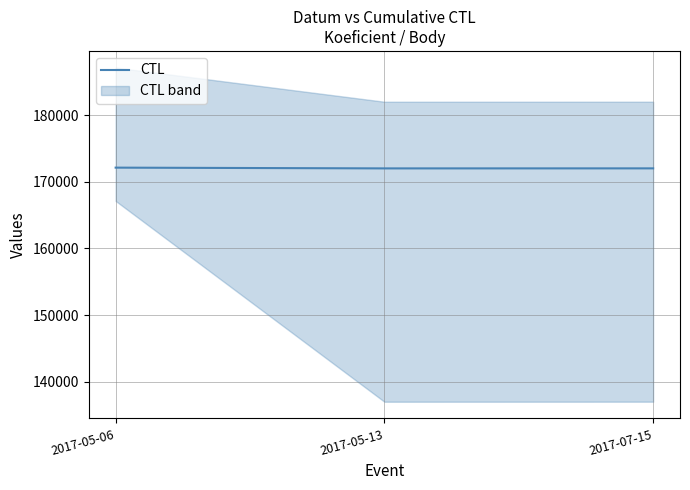

How many series are shown in this chart?

1